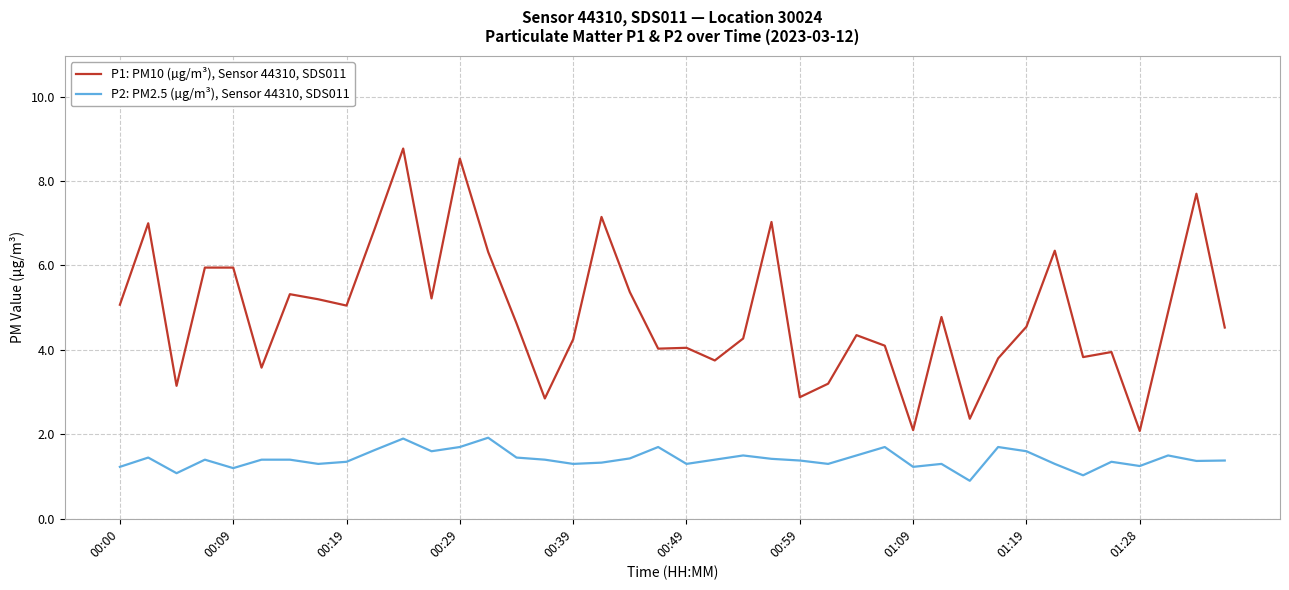

What is the difference between the maximum and minimum values in the P1: PM10 (µg/m³), Sensor 44310, SDS011 series?

6.7